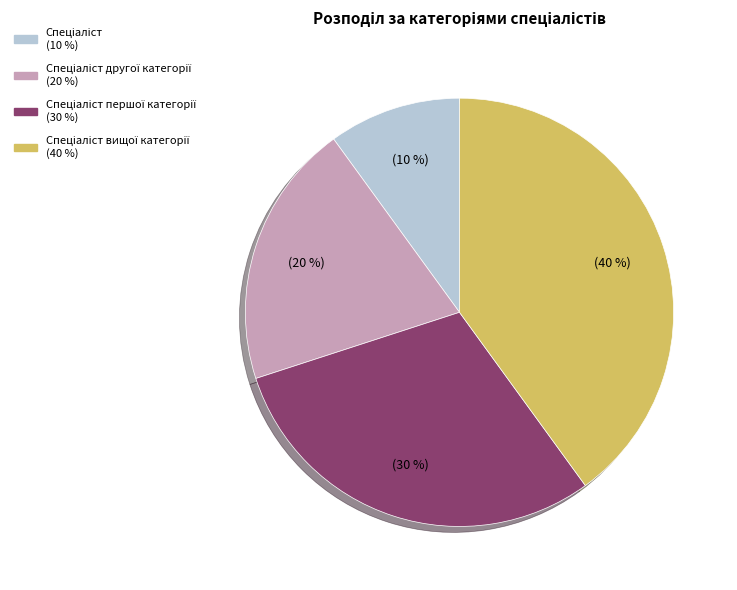

Does any single category account for the majority?

No